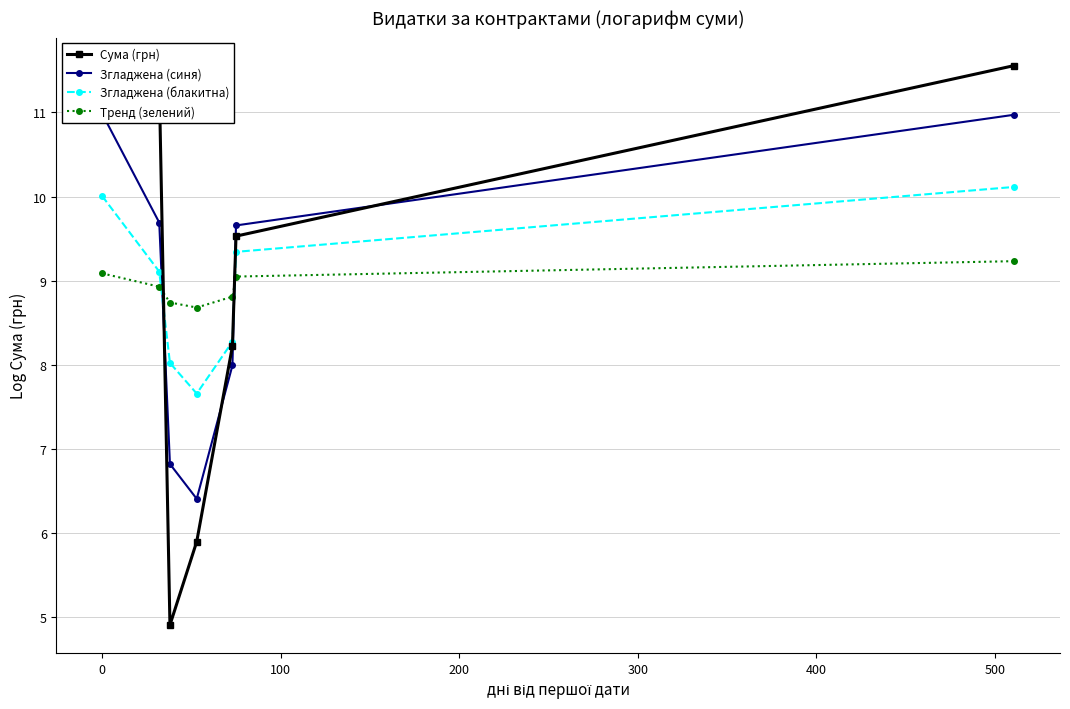

Reading left to right, extract all data points from this chart.

Сума (грн): 11.0	11.4	4.9	5.9	8.2	9.5	11.6
Згладжена (синя): 11.0	9.7	6.8	6.4	8.0	9.7	11.0
Згладжена (блакитна): 10.0	9.1	8.0	7.7	8.3	9.3	10.1
Тренд (зелений): 9.1	8.9	8.7	8.7	8.8	9.0	9.2